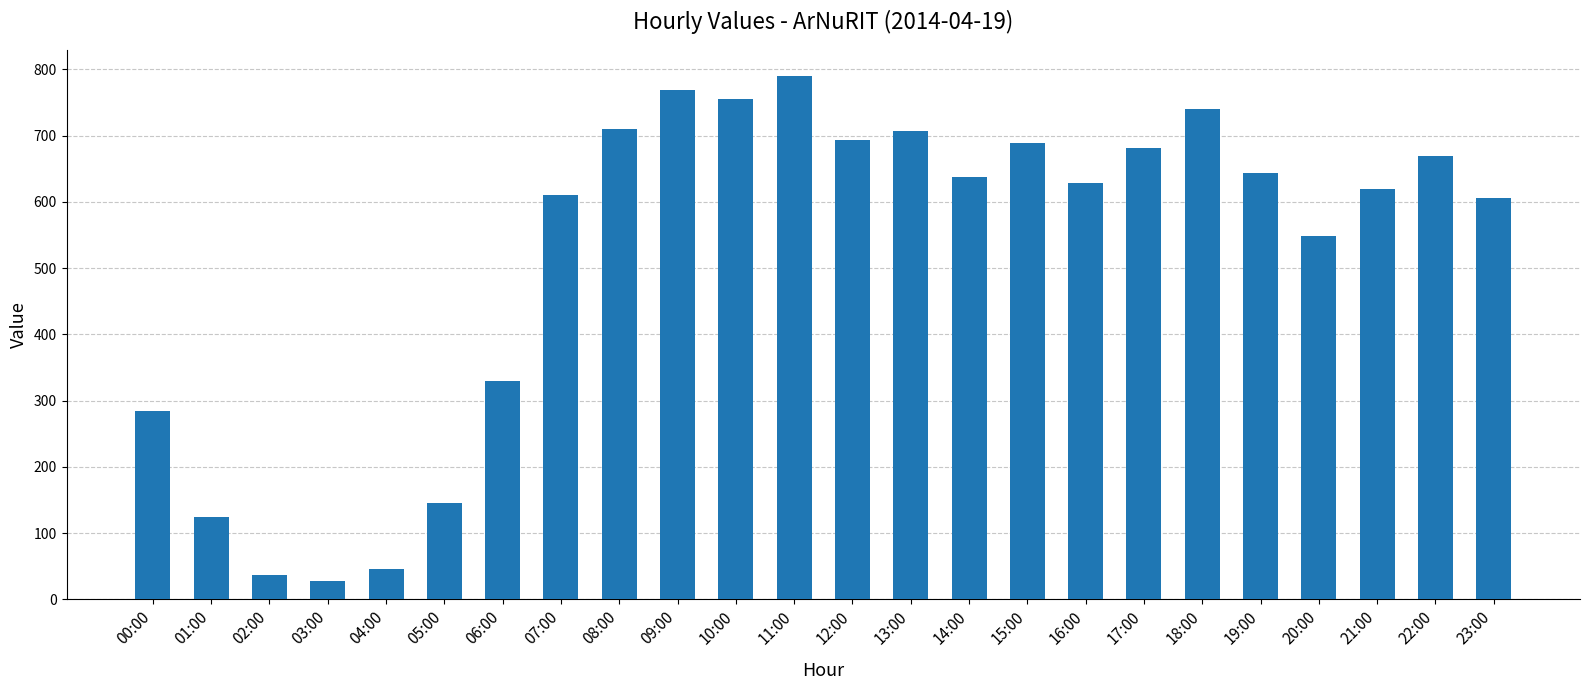

What is the difference between the values at 02:00 and 11:00?

754